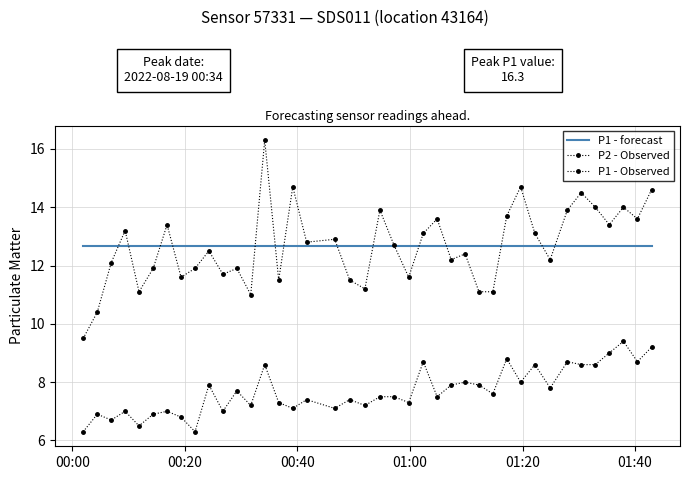

How many data points in P1 are less than 12?

15